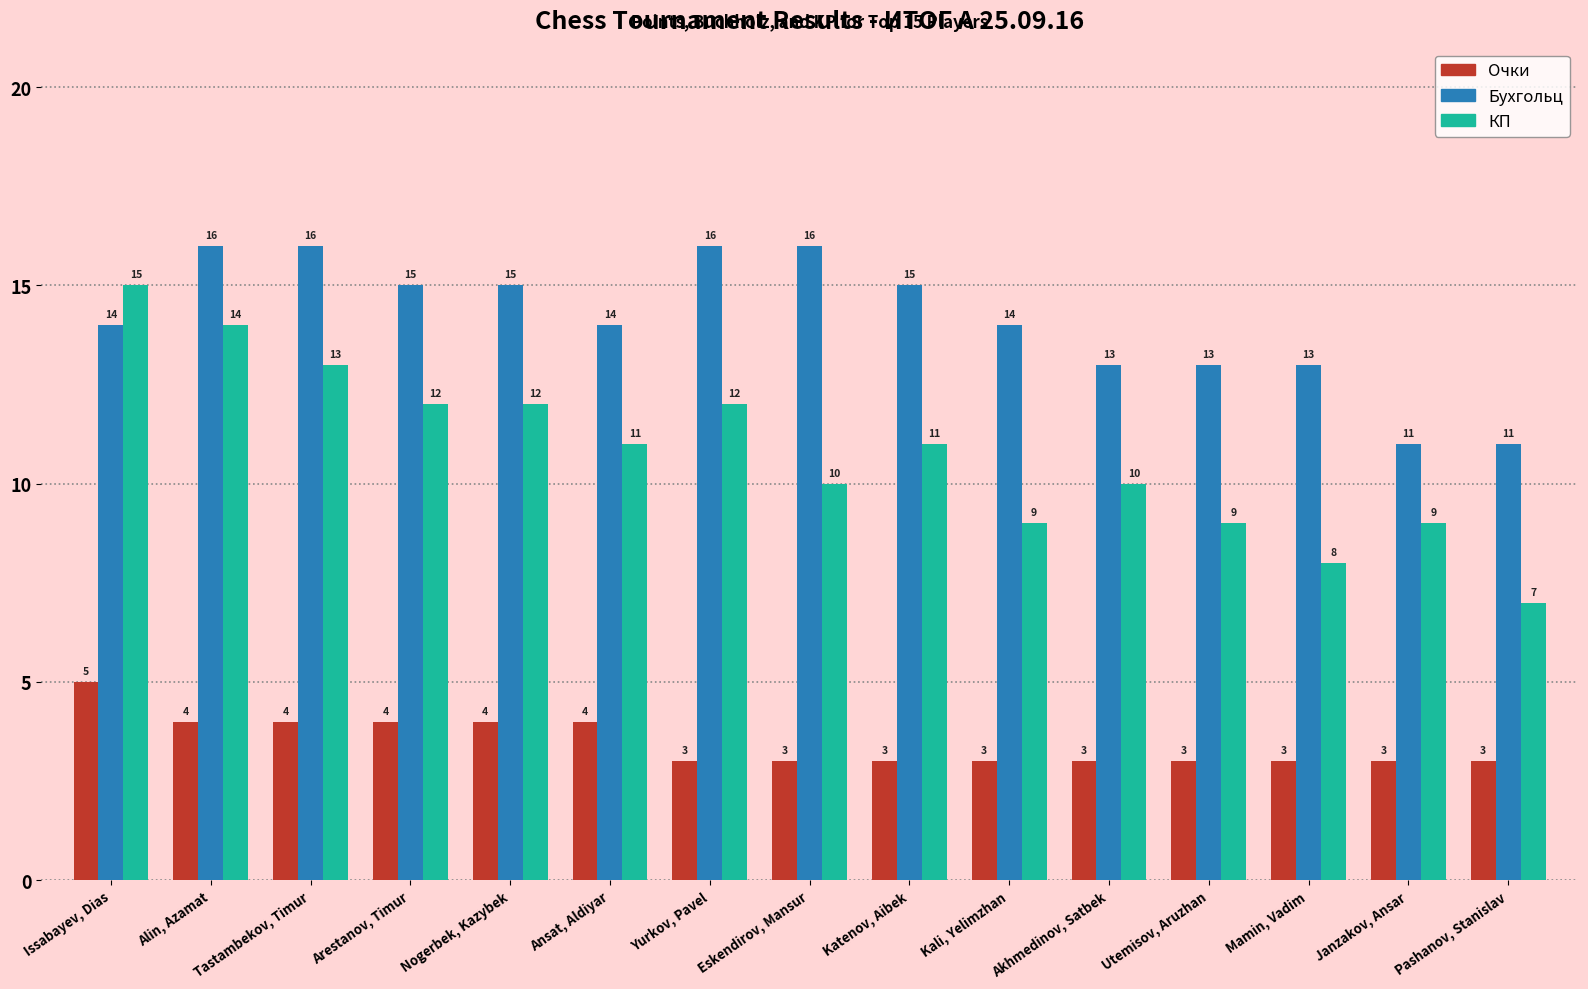

Is it true that КП equals 14 at Alin, Azamat?

True